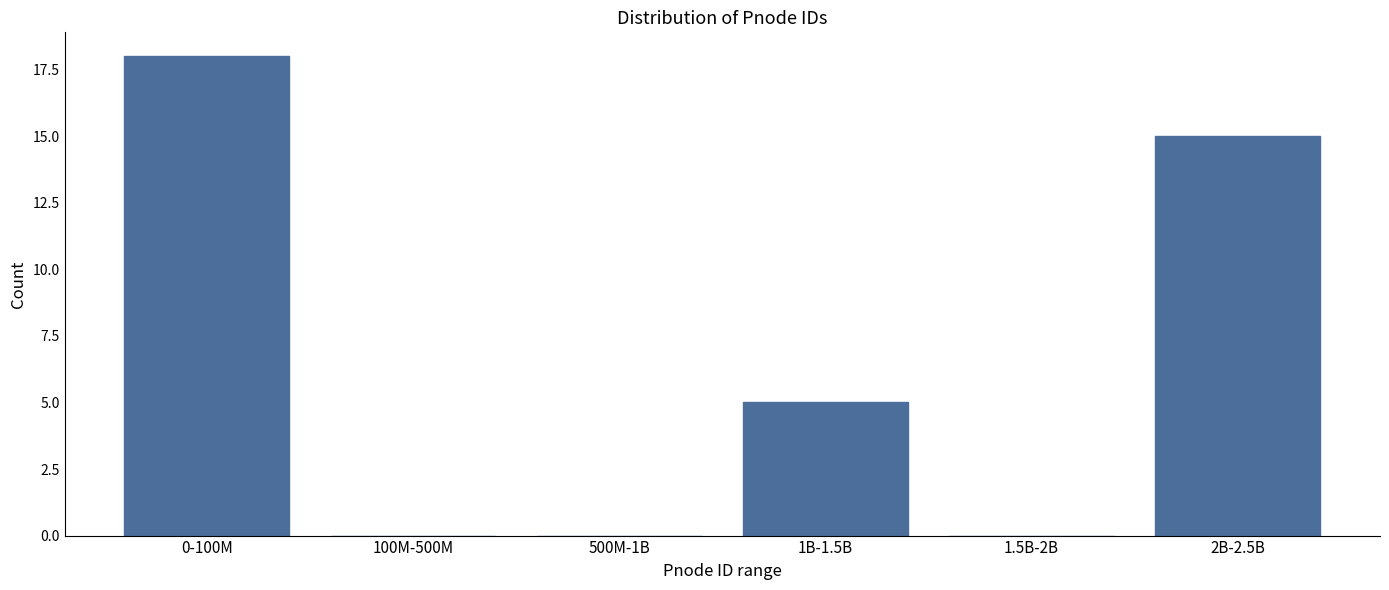

Reading right to left, extract all data points from this chart.

2B-2.5B=15	1.5B-2B=0	1B-1.5B=5	500M-1B=0	100M-500M=0	0-100M=18